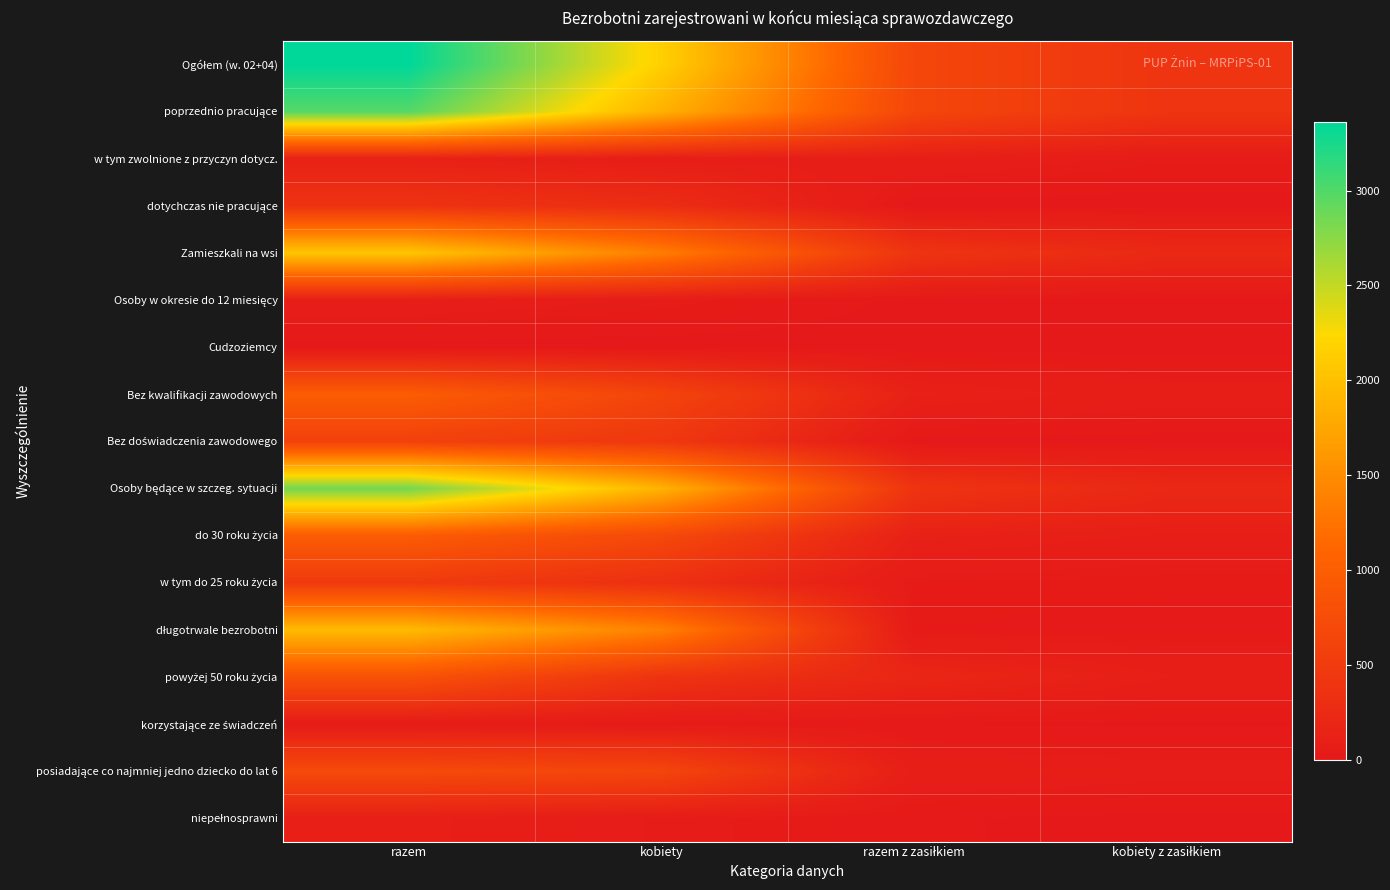

At kobiety z zasiłkiem, list the series in order from smallest to largest.

dotychczas nie pracujące, Cudzoziemcy, Bez doświadczenia zawodowego, Osoby w okresie do 12 miesięcy, niepełnosprawni, korzystające ze świadczeń, długotrwale bezrobotni, w tym do 25 roku życia, w tym zwolnione z przyczyn dotycz., posiadające co najmniej jedno dziecko do lat 6, Bez kwalifikacji zawodowych, do 30 roku życia, powyżej 50 roku życia, Osoby będące w szczeg. sytuacji, Zamieszkali na wsi, Ogółem (w. 02+04), poprzednio pracujące